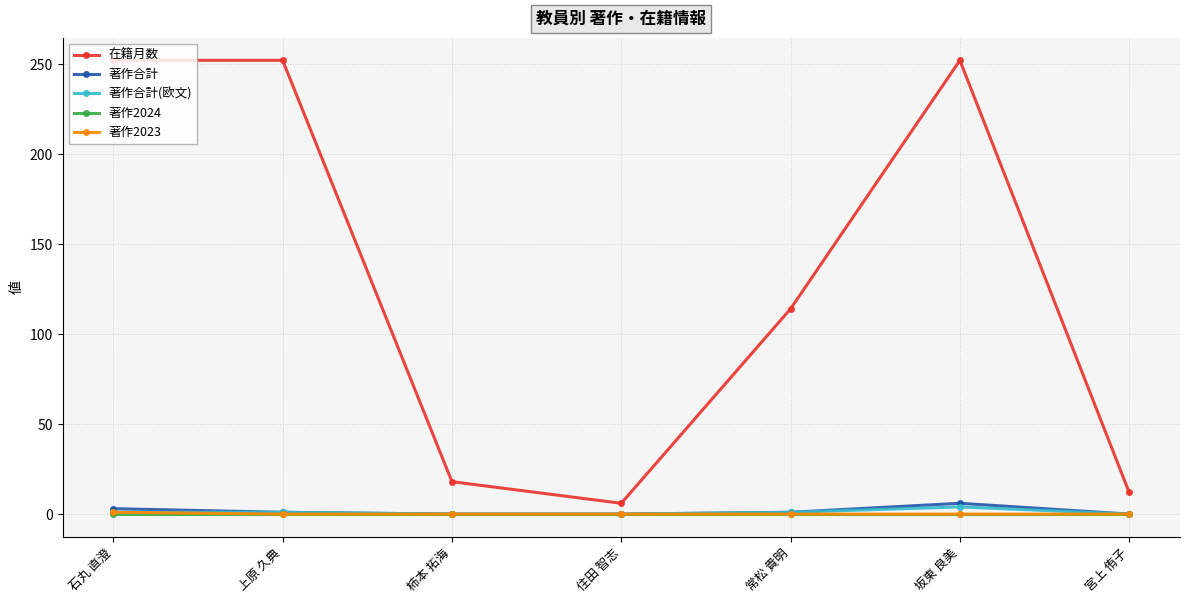

What position from the right is 住田 智志?

4